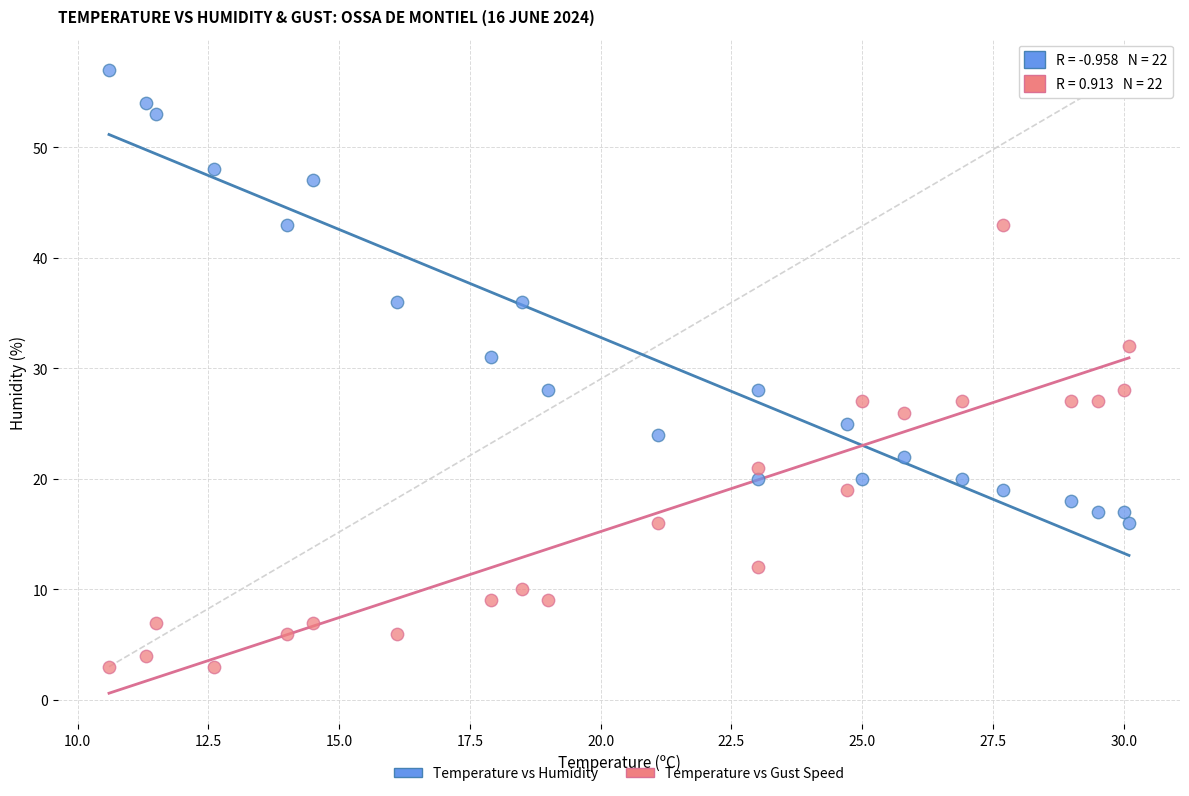

Which series contains the lowest Y value?

Temperature vs Gust Speed